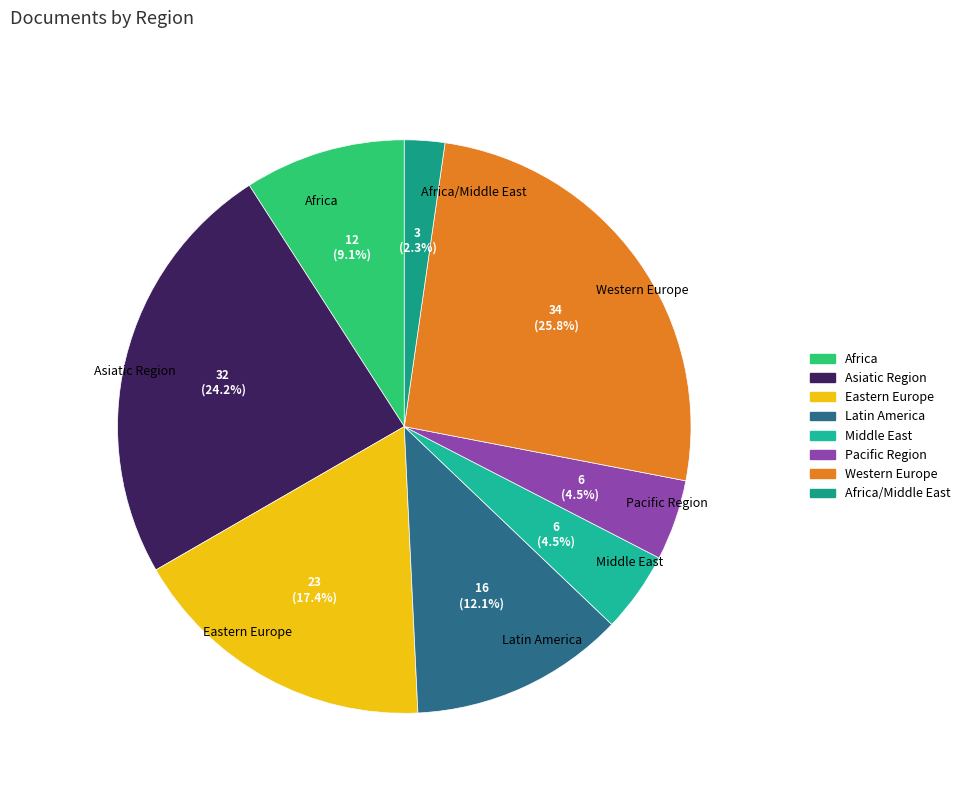

Between Africa/Middle East and Western Europe, which is larger?

Western Europe